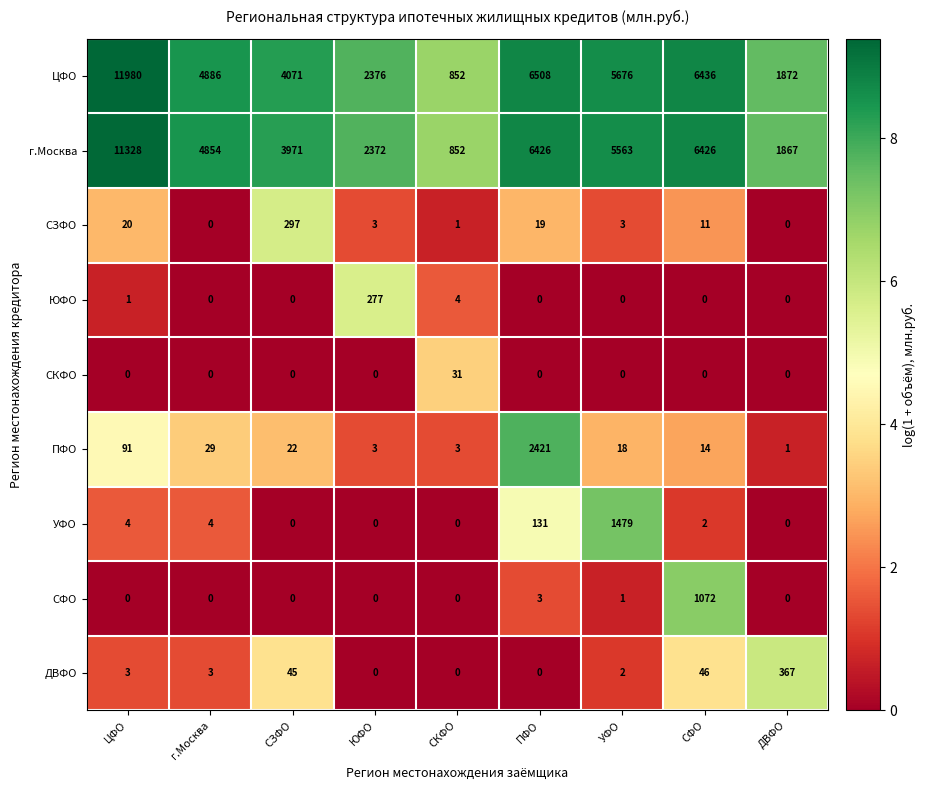

Between ЦФО and УФО, which series saw the biggest shift?

ЦФО